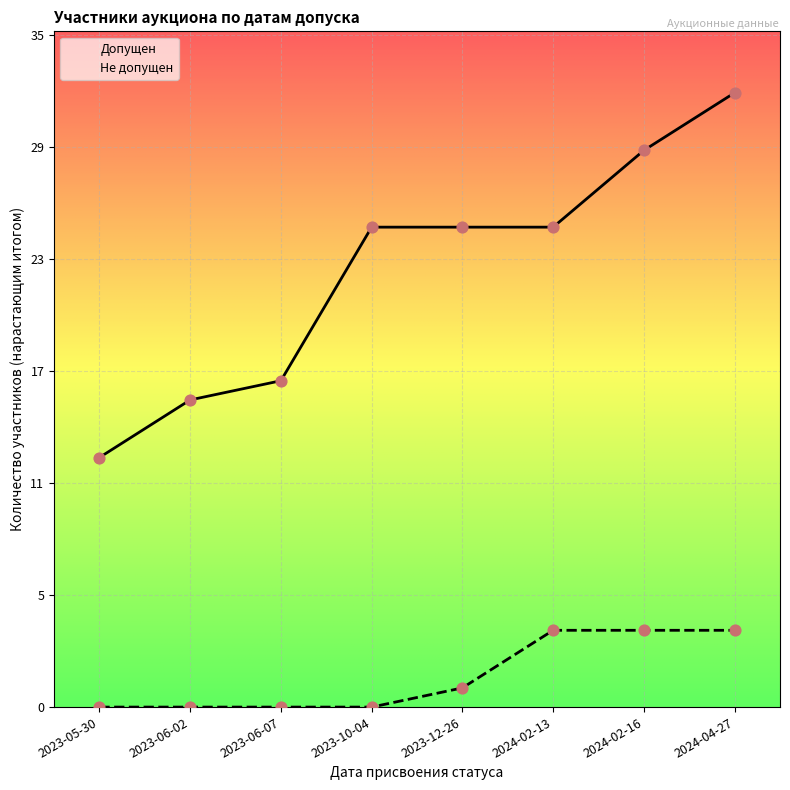

Is the value of Не допущен at 2023-06-02 greater than the value of Допущен at 31?

No